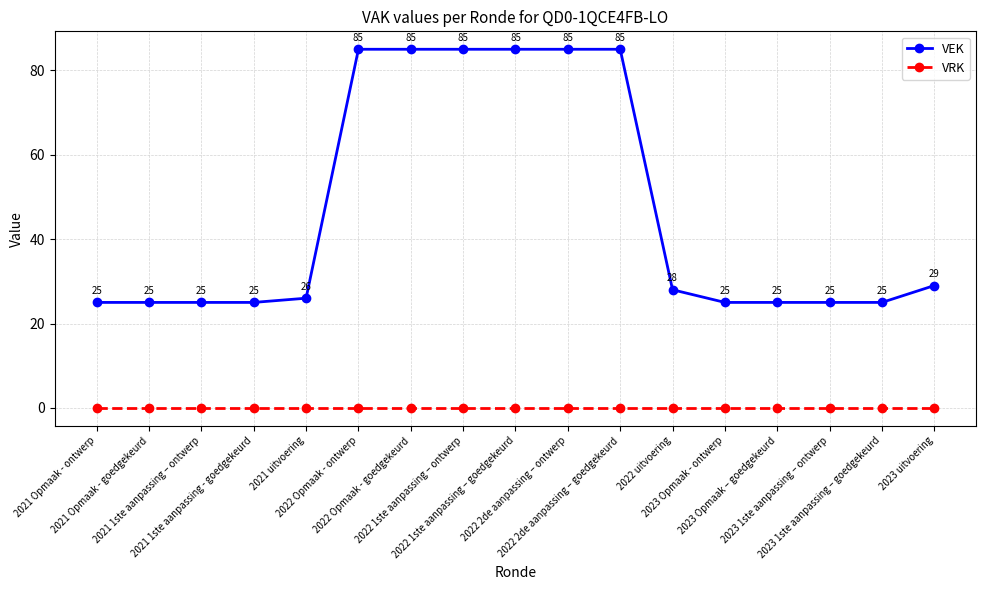

What is the greatest value displayed?

85